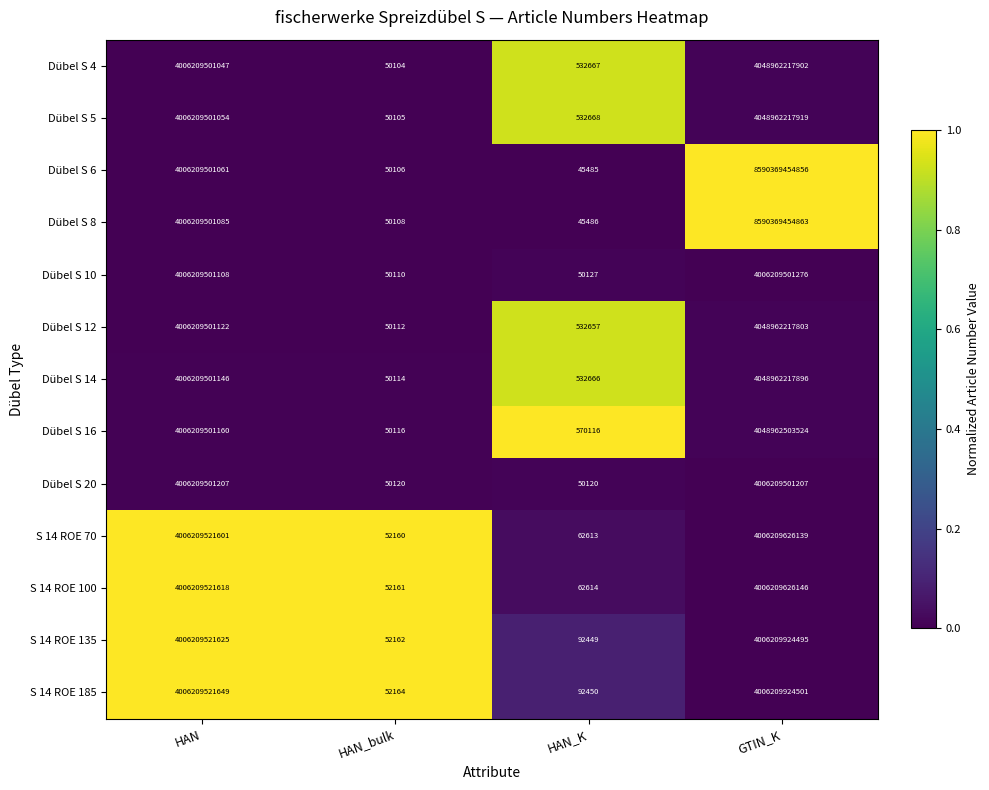

Rank the series by their maximum value, from lowest to highest.

Dübel S 20, Dübel S 10, S 14 ROE 70, S 14 ROE 100, S 14 ROE 135, S 14 ROE 185, Dübel S 12, Dübel S 14, Dübel S 4, Dübel S 5, Dübel S 16, Dübel S 6, Dübel S 8